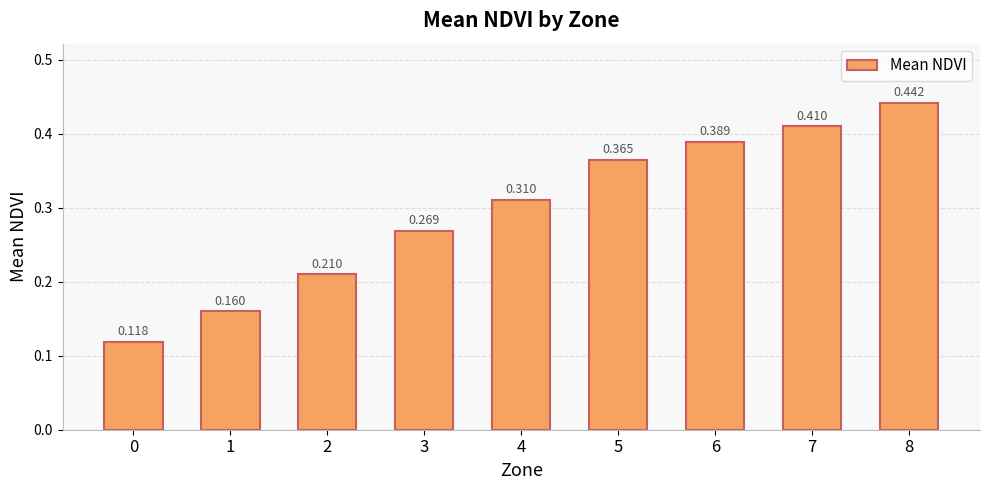

What is the value of the 3rd bar from the left?

0.2